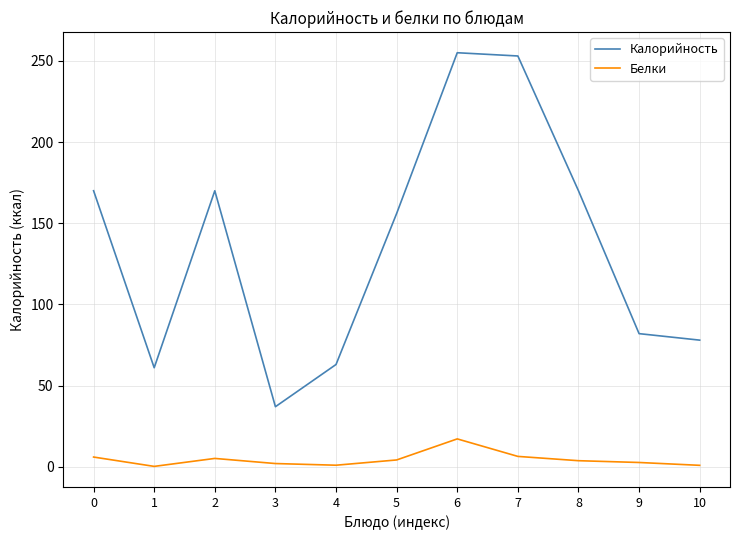

Which category has the lowest value in the Калорийность series?

3